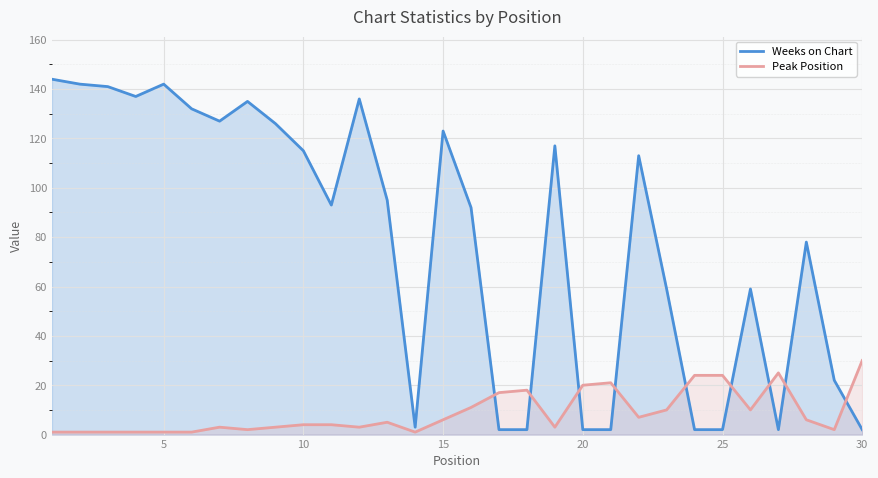

Which series has the widest spread of values?

Weeks on Chart